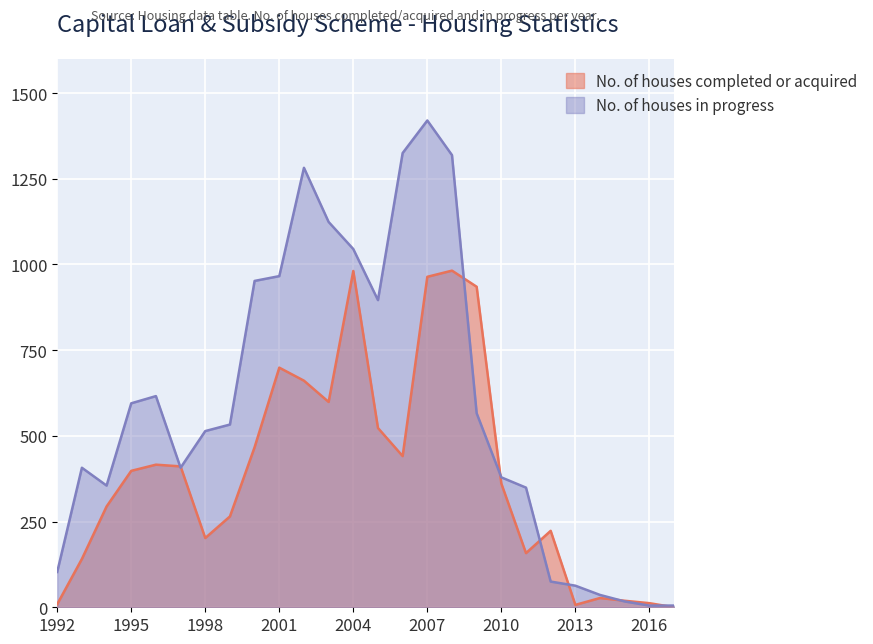

Where is the first local maximum for No. of houses in progress?

1993